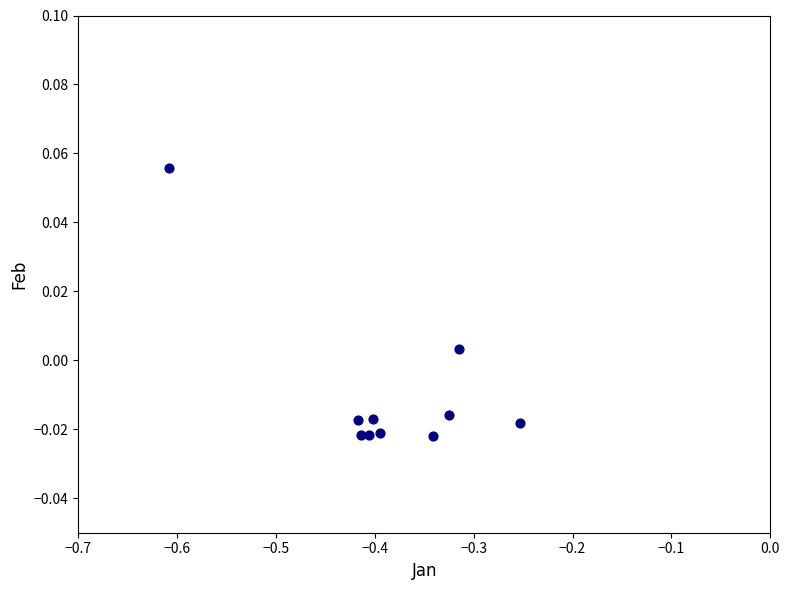

What is the range of X values (max minus min)?

0.4